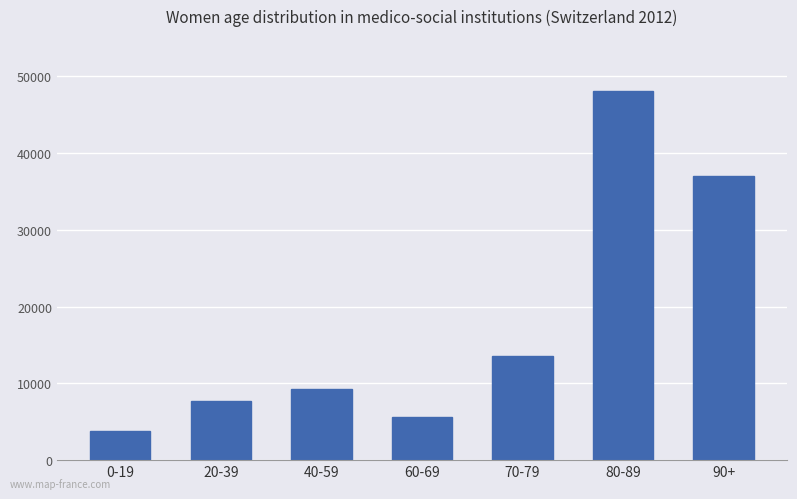

Between 60-69 and 80-89, which is larger?

80-89